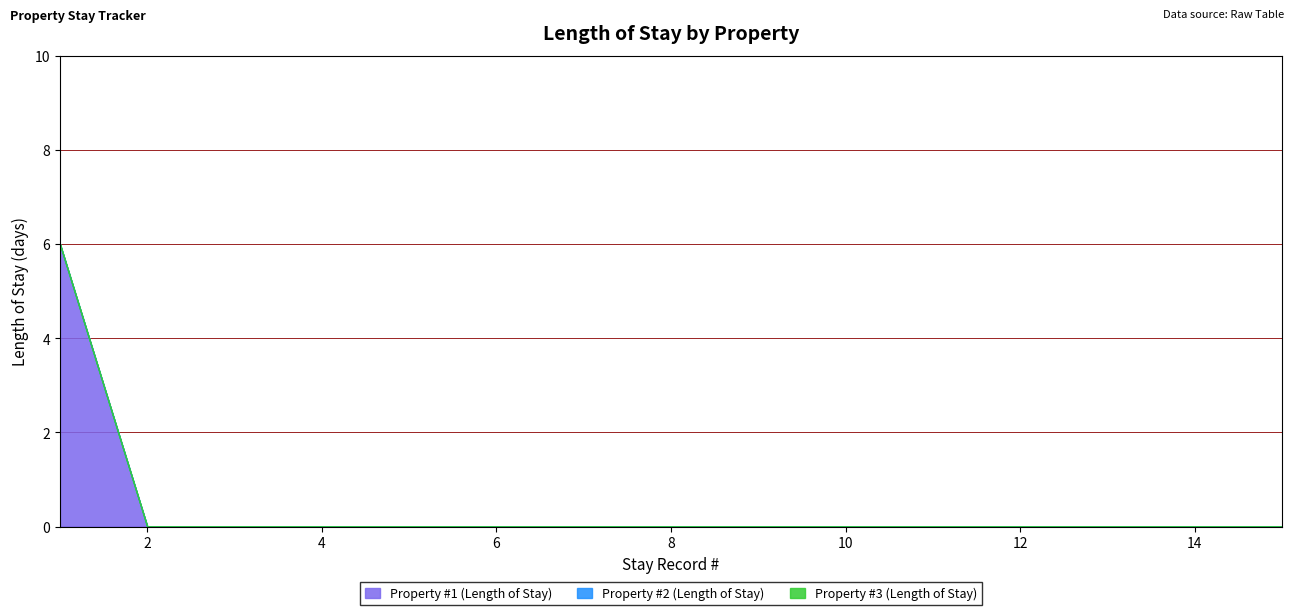

How many data points does each series have?

15